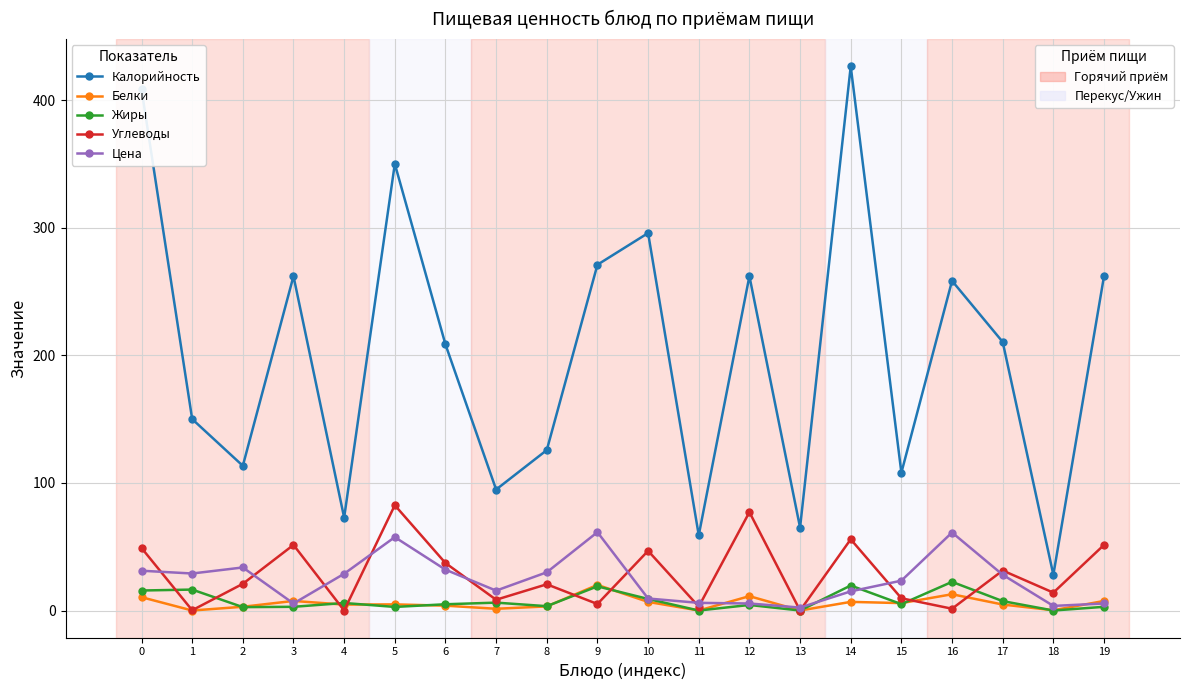

What is the greatest value displayed?

426.4